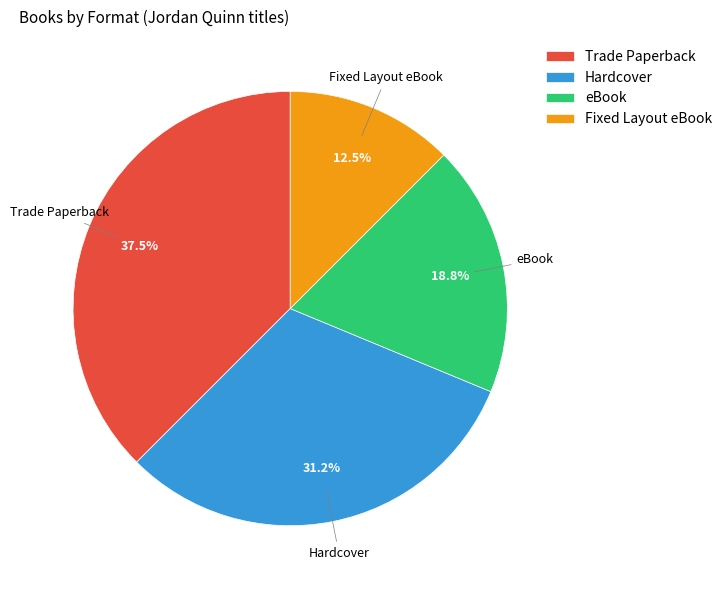

To the nearest percent, what is the difference between the Hardcover and Trade Paperback slice percentages?

6%